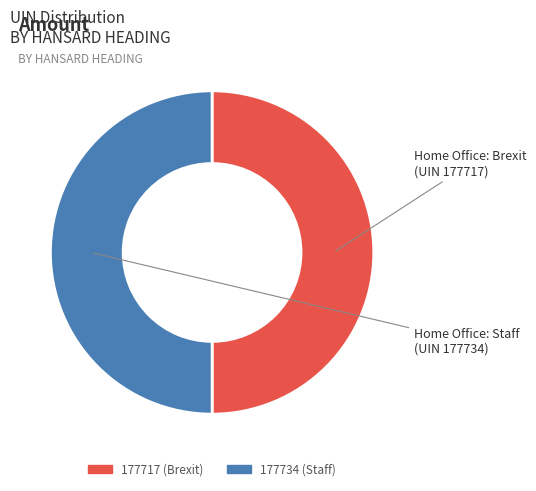

Is the sum of 177717 (Brexit) and 177734 (Staff) greater than half?

Yes